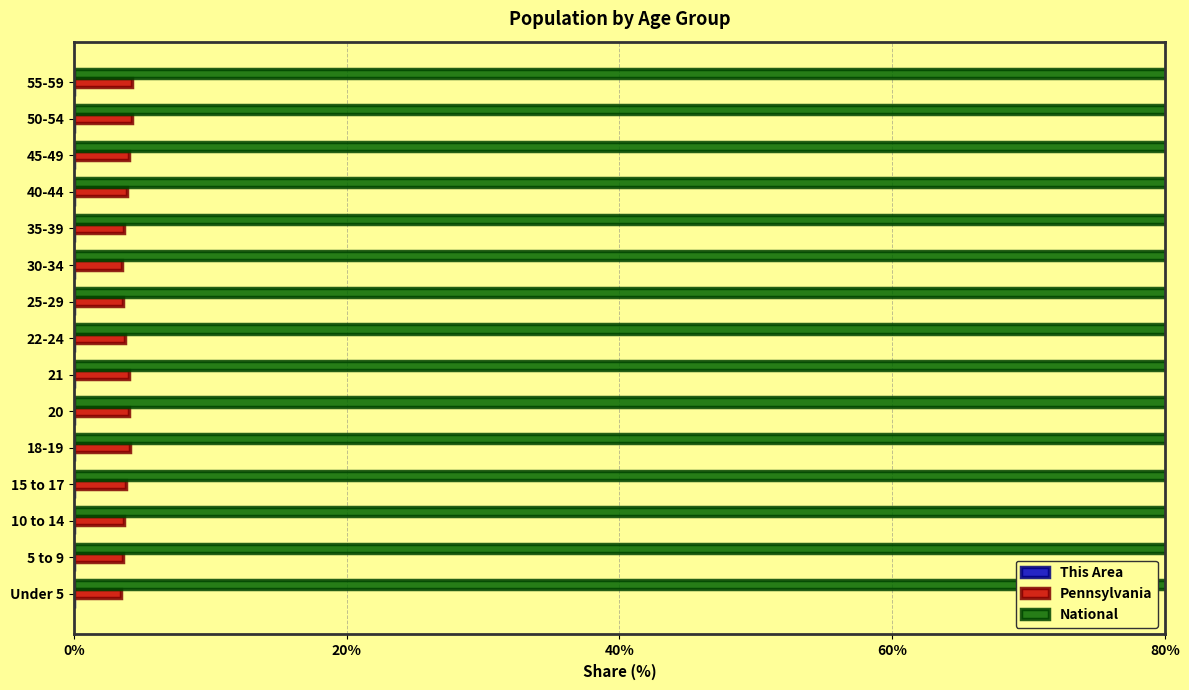

What is the difference between the second highest and second lowest values in the Pennsylvania series?

0.7